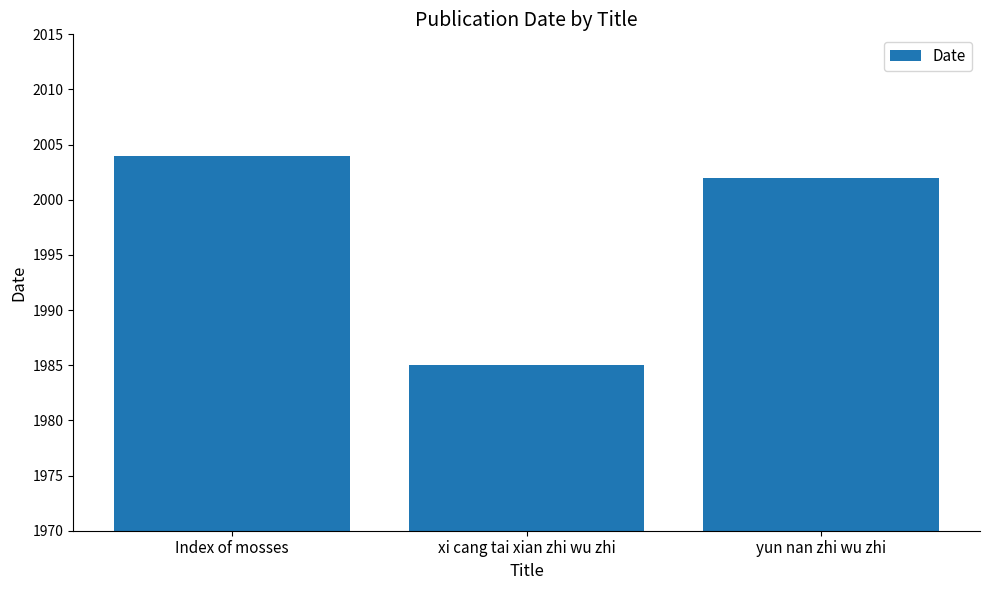

What value does the data have at Index of mosses, to the nearest 10?

2000